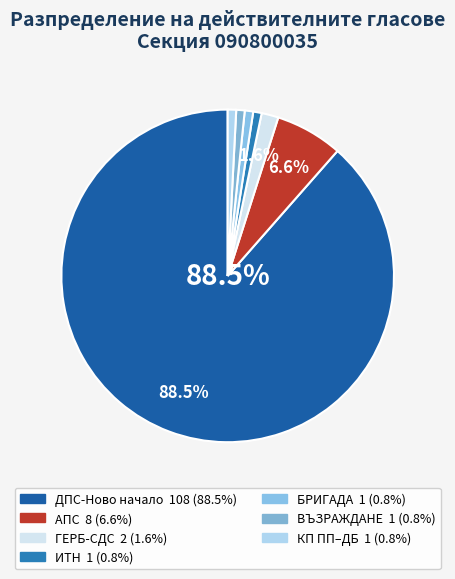

How many segments does this pie chart have?

7